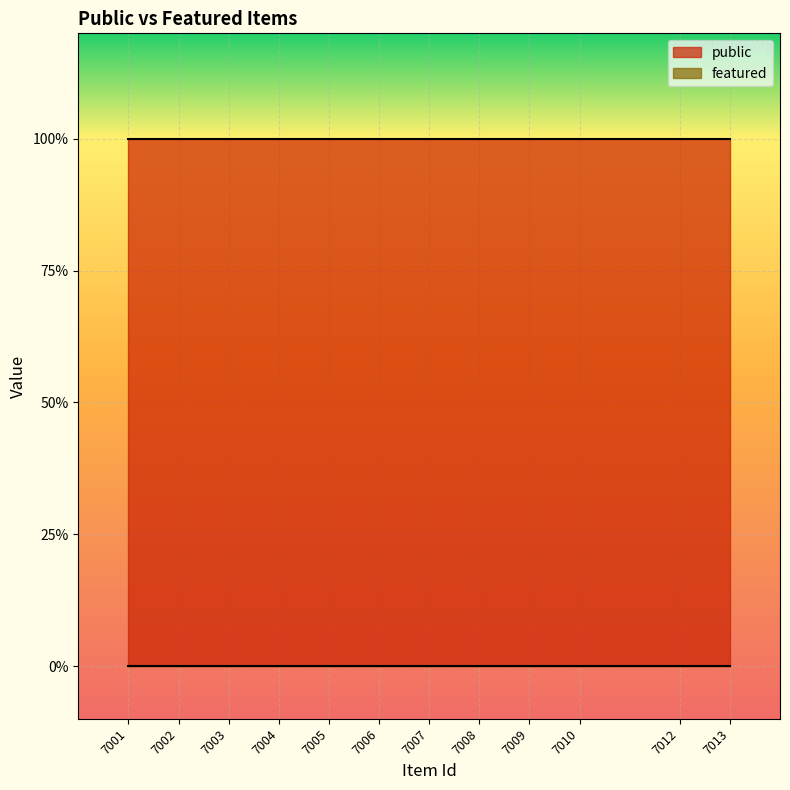

At how many categories does at least one series exceed 0?

12